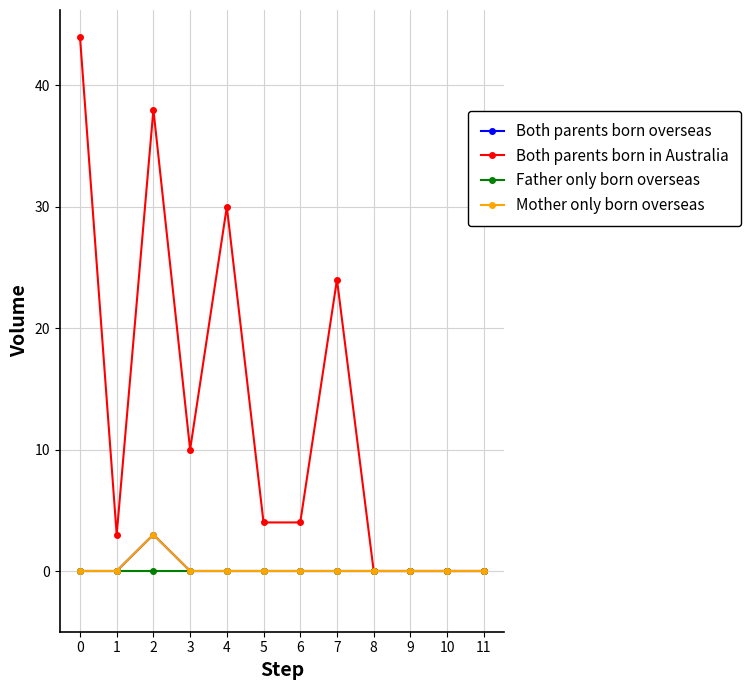

Does the chart have visible grid lines?

Yes